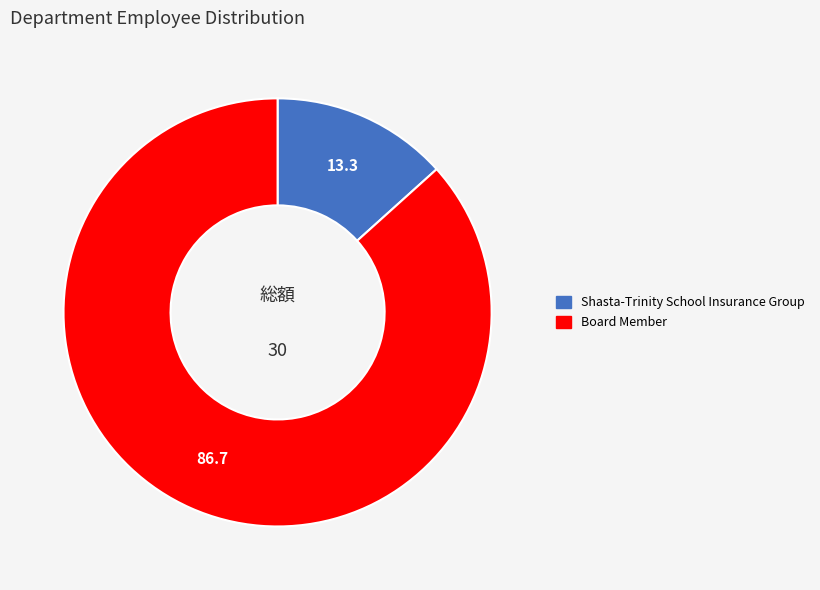

Which slice is the largest?

Board Member